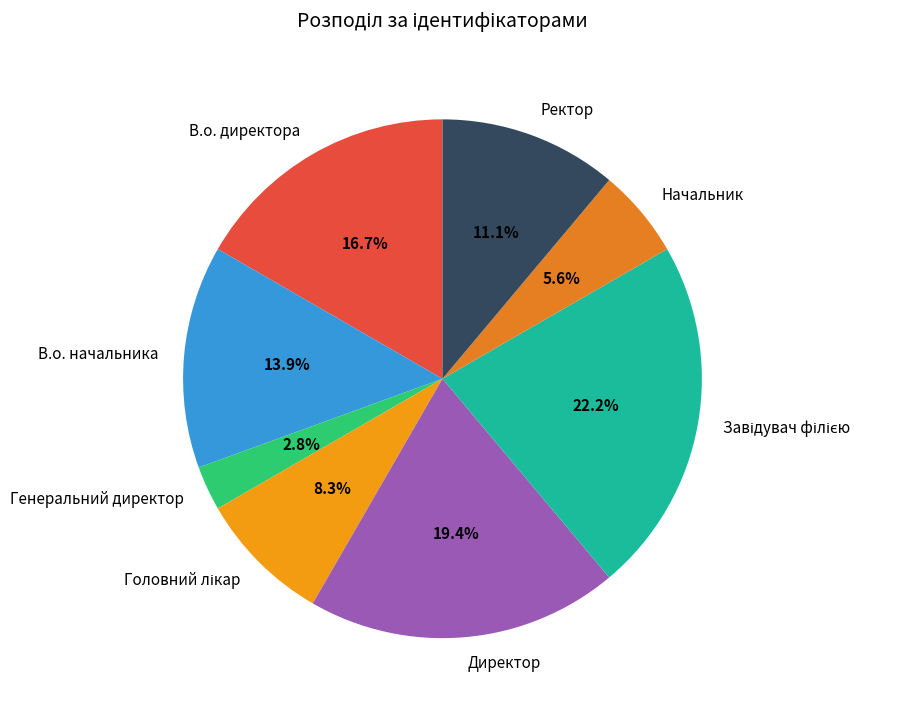

How many slices are in this pie chart?

8